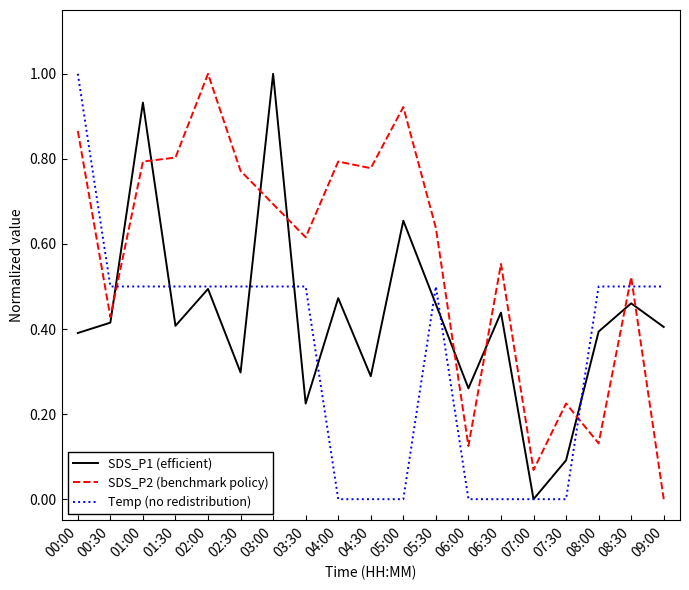

The SDS_P2 (benchmark policy) series shows 1.4 at 01:00. True or false?

False